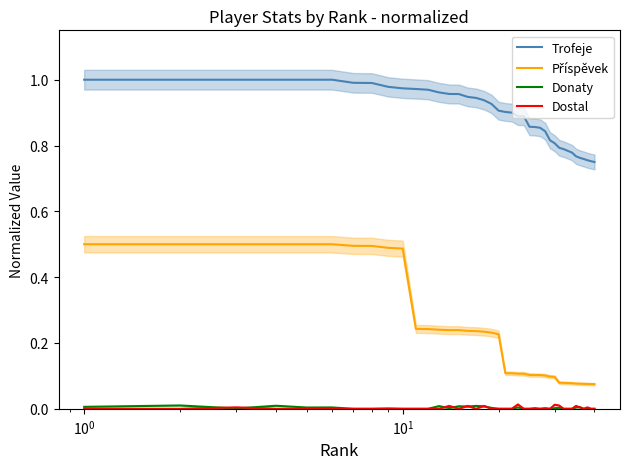

What is the value of the Trofeje point at the 22nd from the left?

0.9